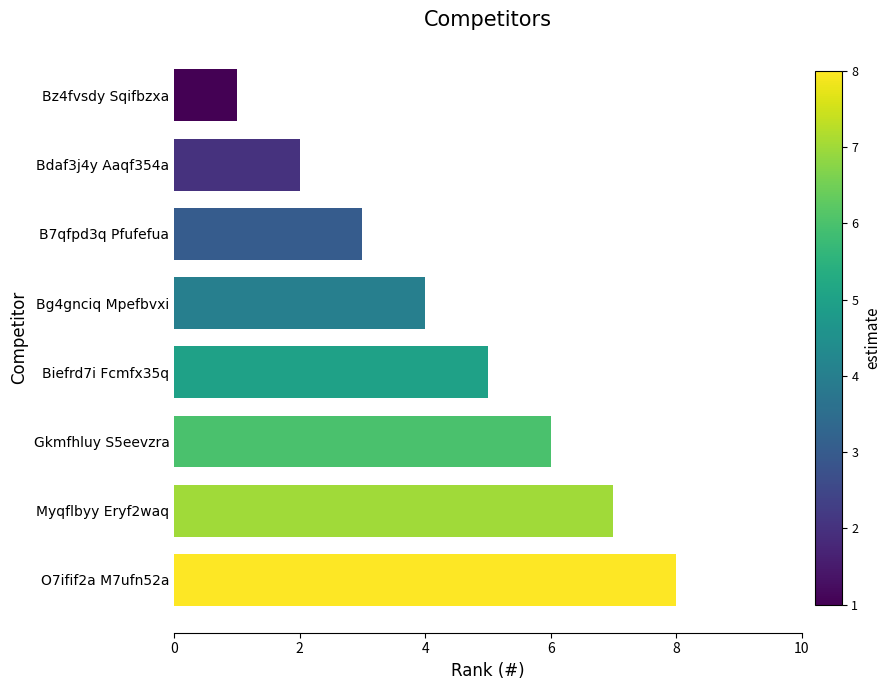

What is the greatest value displayed?

8